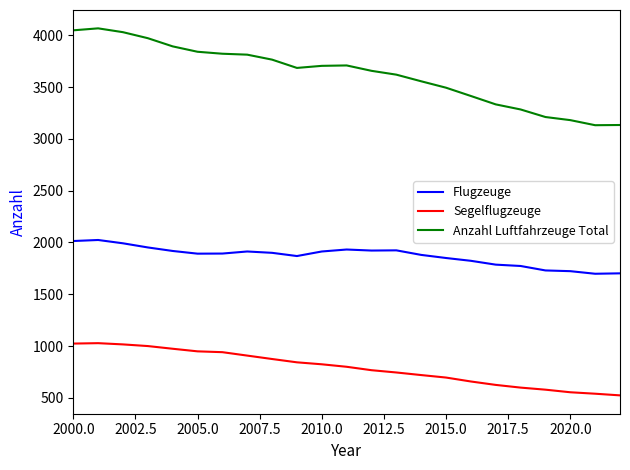

What is the difference between the maximum and minimum values in the Segelflugzeuge series?

504